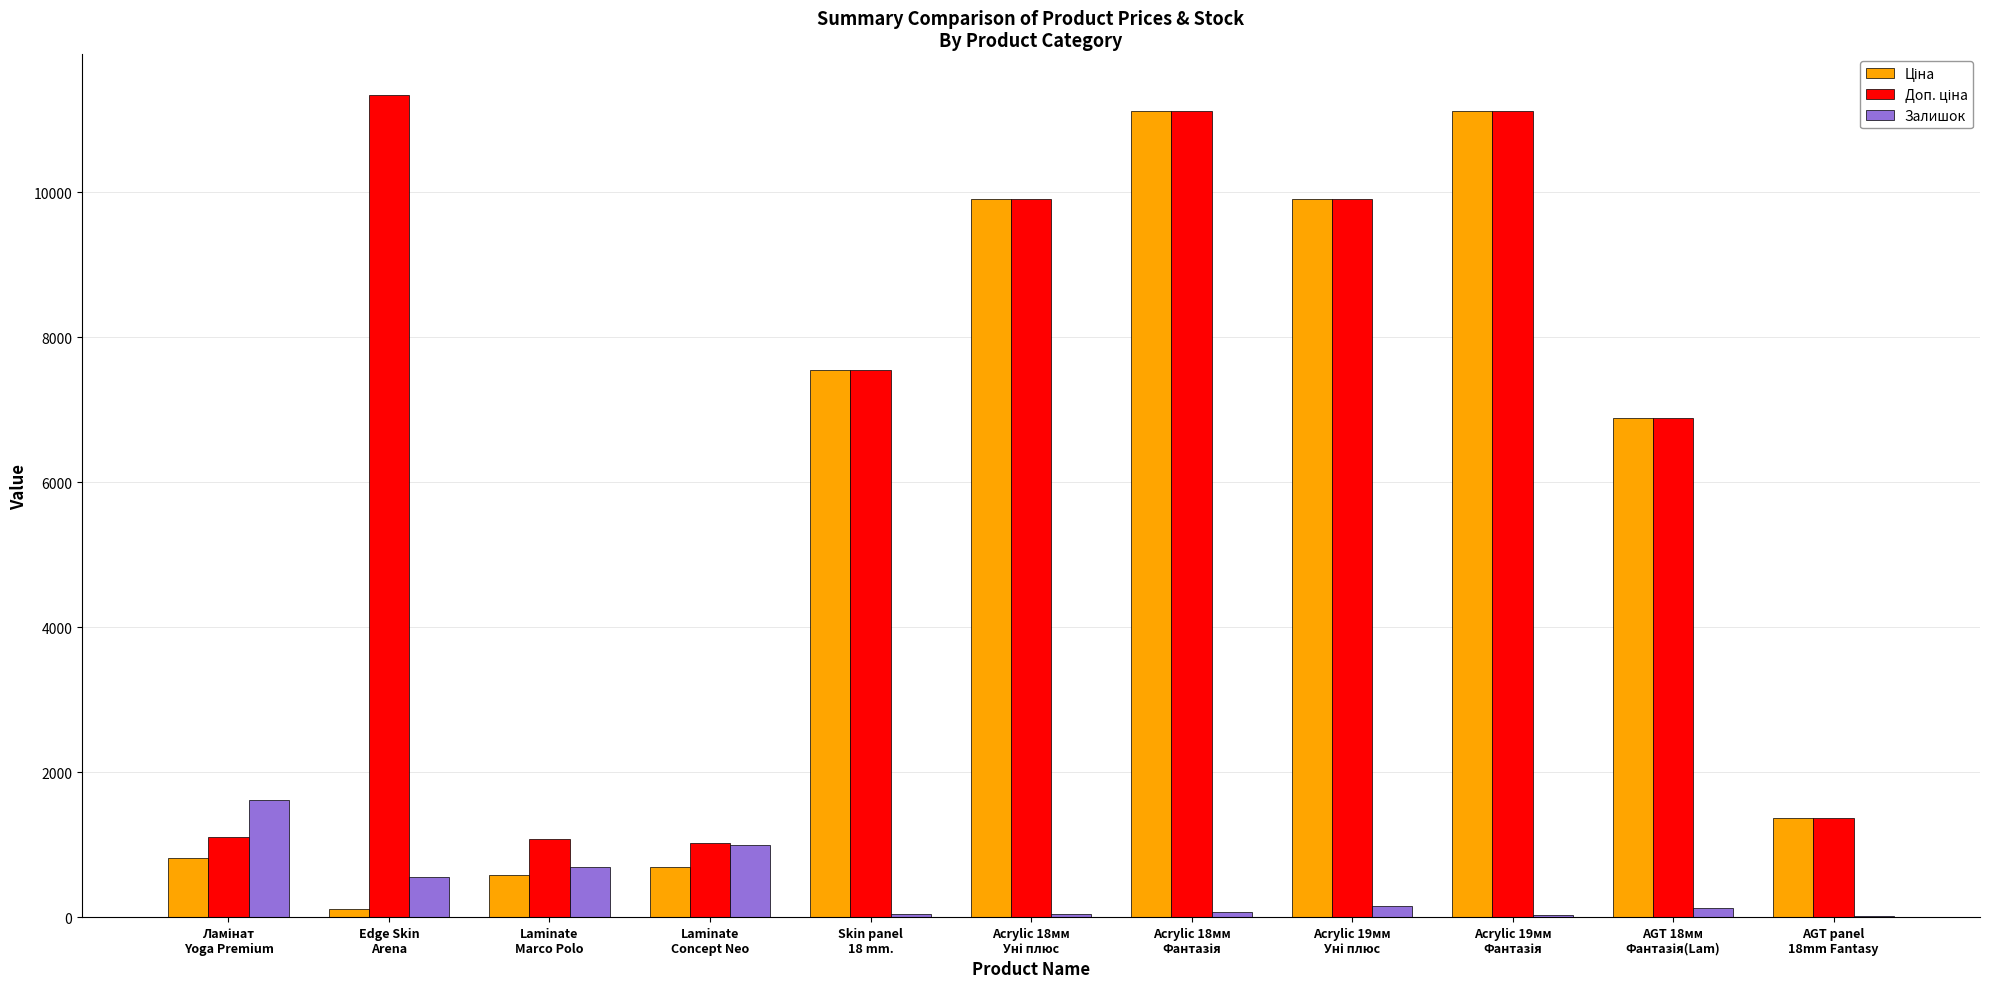

What is the greatest value displayed?

11334.0